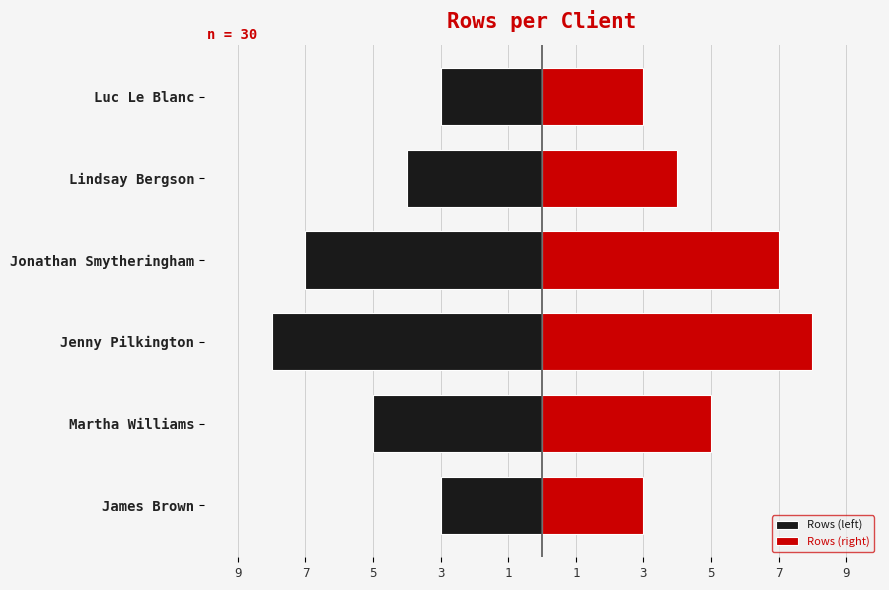

What is the value of the Rows (right) bar at the 5th from the left?

4